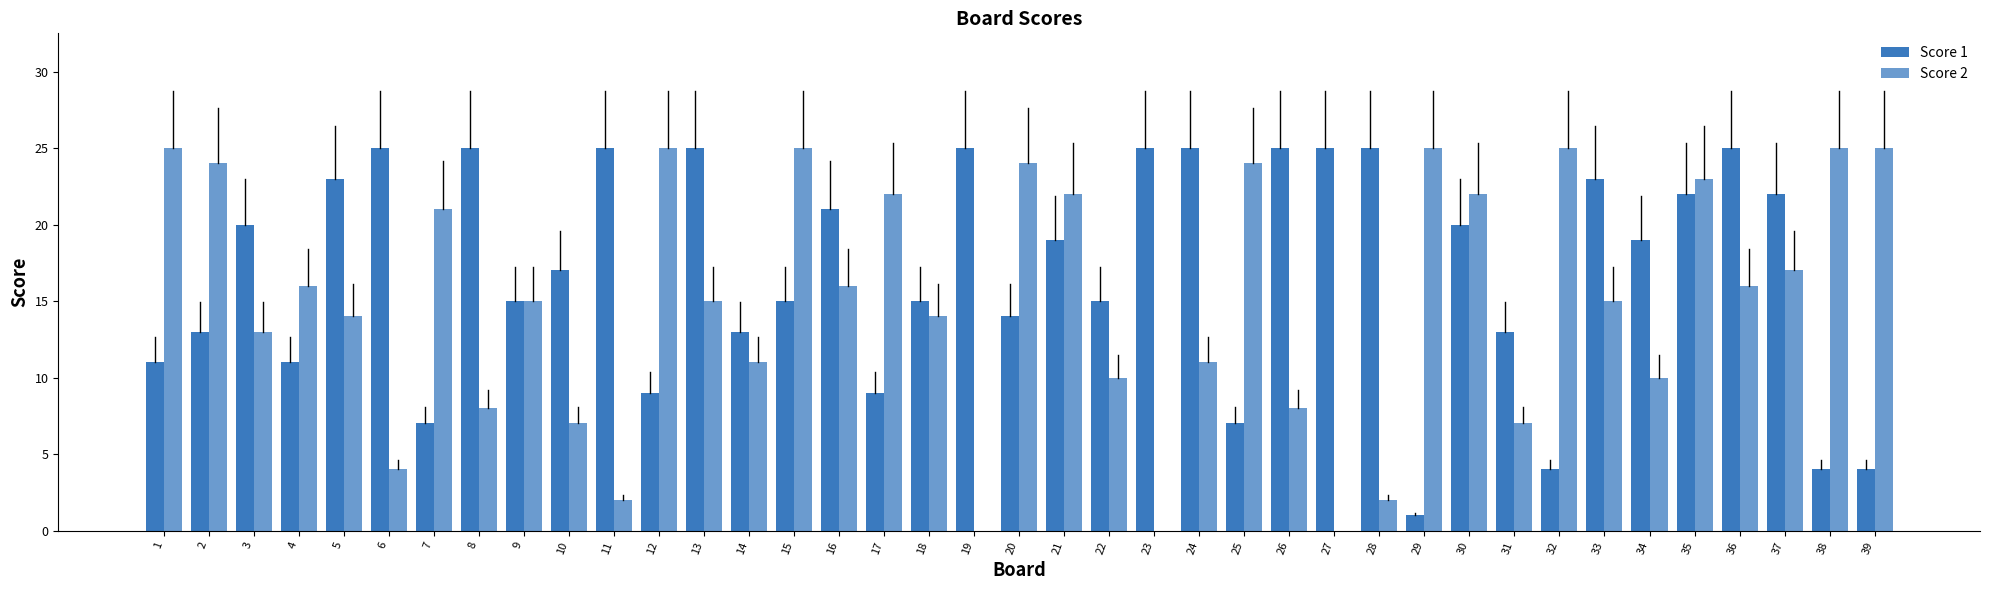

How many categories are shown in the chart?

39